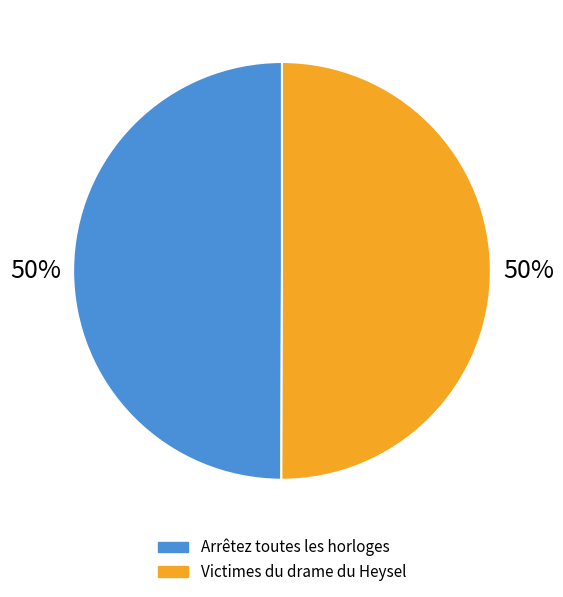

Approximately how many times larger is the value at Victimes du drame du Heysel compared to Arrêtez toutes les horloges?

1.0